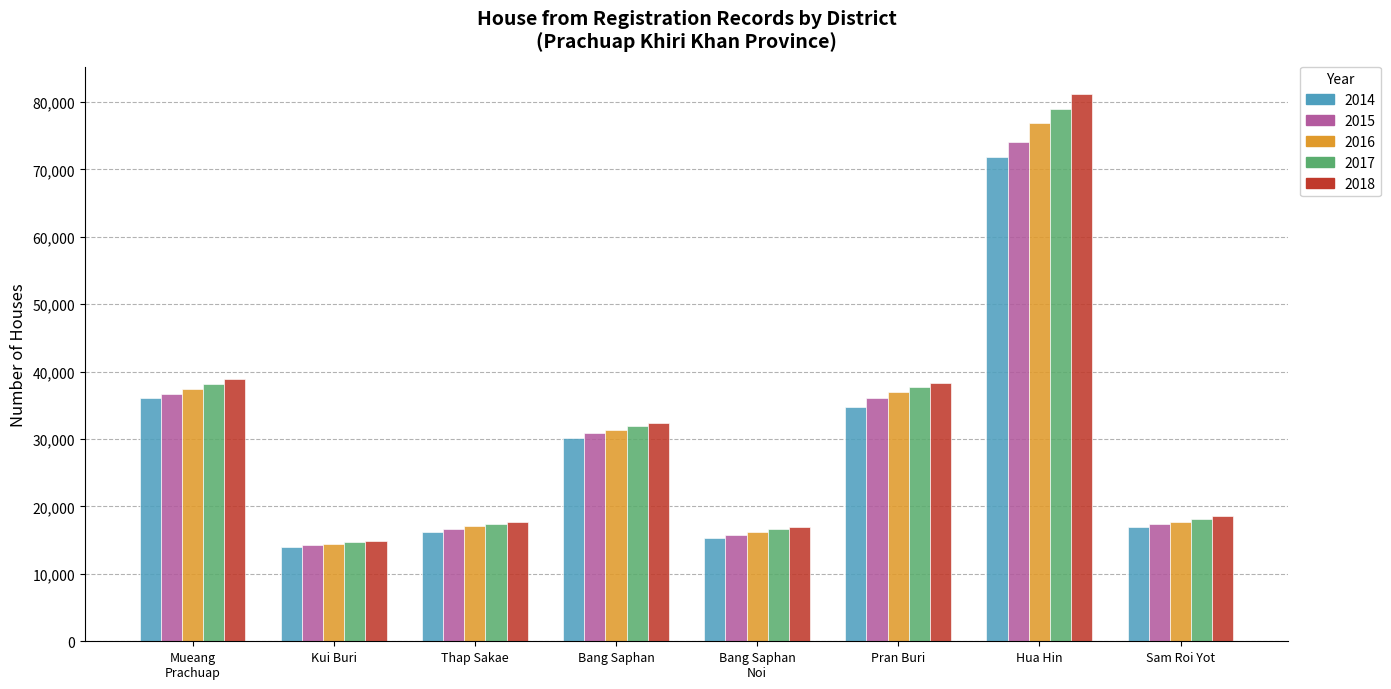

Which series has the widest spread of values?

2018